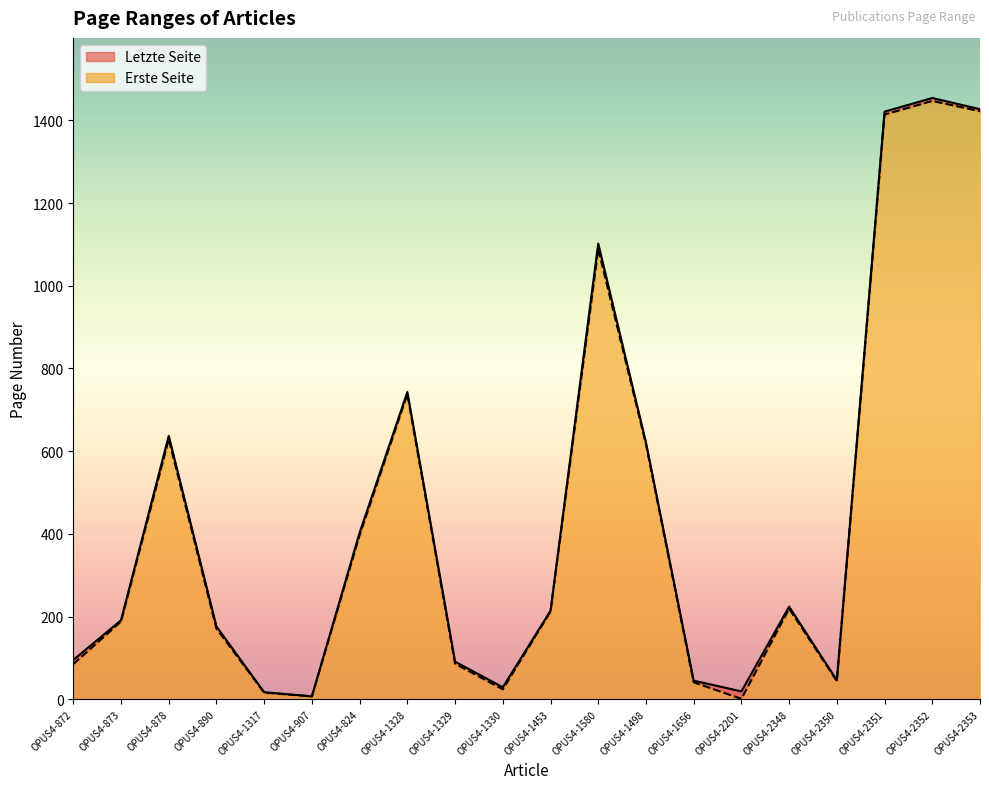

Reading left to right, transcribe all the data shown in this chart.

Letzte Seite: OPUS4-872=95	OPUS4-873=191	OPUS4-878=637	OPUS4-890=176	OPUS4-1317=17	OPUS4-907=7	OPUS4-824=403	OPUS4-1328=743	OPUS4-1329=91	OPUS4-1330=29	OPUS4-1453=214	OPUS4-1580=1102	OPUS4-1498=621	OPUS4-1656=45	OPUS4-2201=19	OPUS4-2348=224	OPUS4-2350=46	OPUS4-2351=1421	OPUS4-2352=1454	OPUS4-2353=1427
Erste Seite: OPUS4-872=85	OPUS4-873=188	OPUS4-878=629	OPUS4-890=171	OPUS4-1317=16	OPUS4-907=7	OPUS4-824=397	OPUS4-1328=738	OPUS4-1329=86	OPUS4-1330=24	OPUS4-1453=212	OPUS4-1580=1089	OPUS4-1498=617	OPUS4-1656=41	OPUS4-2201=1	OPUS4-2348=219	OPUS4-2350=44	OPUS4-2351=1414	OPUS4-2352=1447	OPUS4-2353=1422